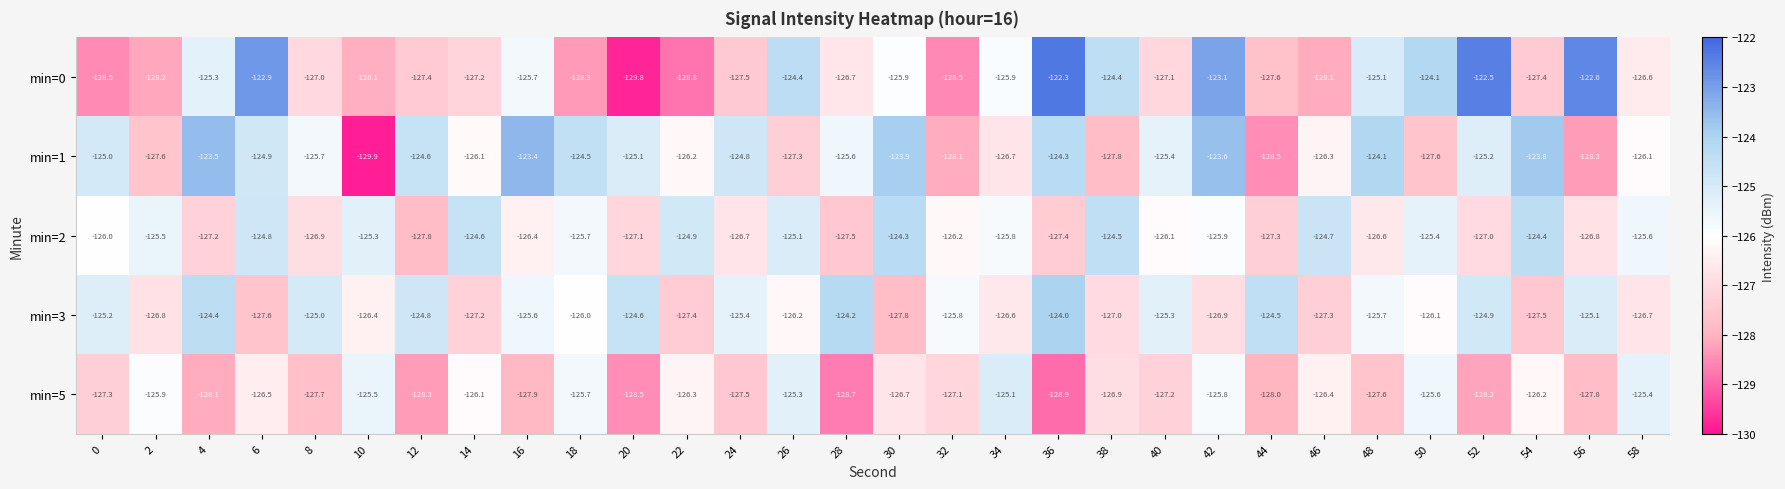

At which category does the chart reach its minimum across all series?

10